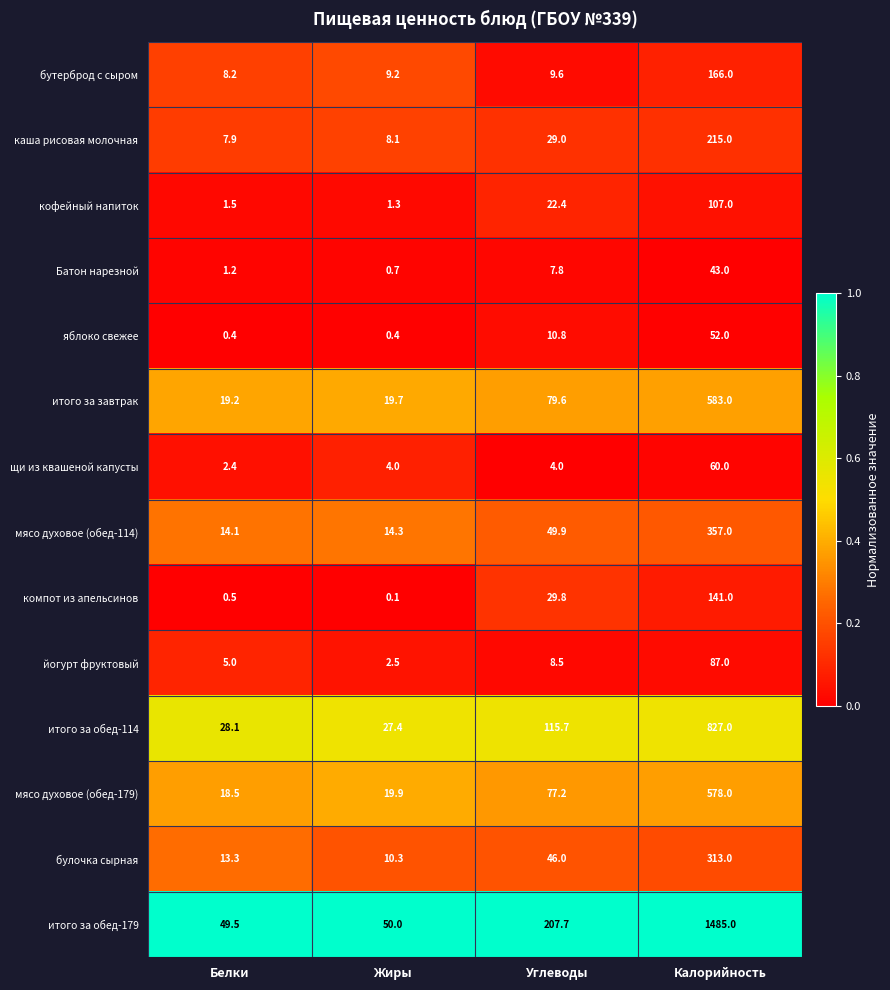

Where is мясо духовое (обед-114) nearest to the value 185?

Углеводы